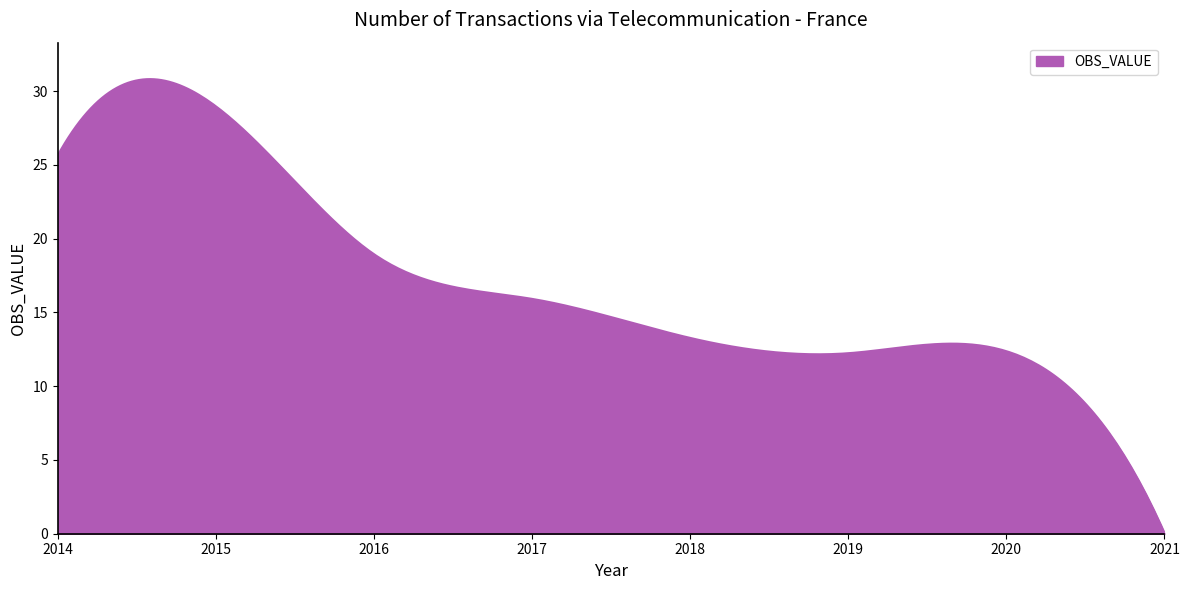

What is the maximum value shown in the chart?

30.8